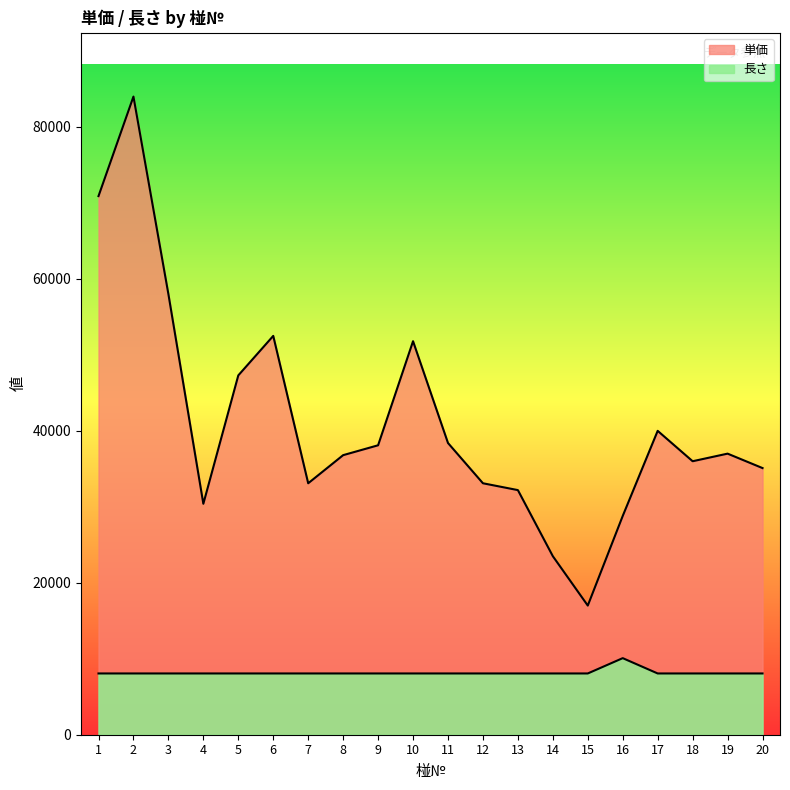

In 単価, how many points are higher than both neighbors (excluding endpoints)?

5